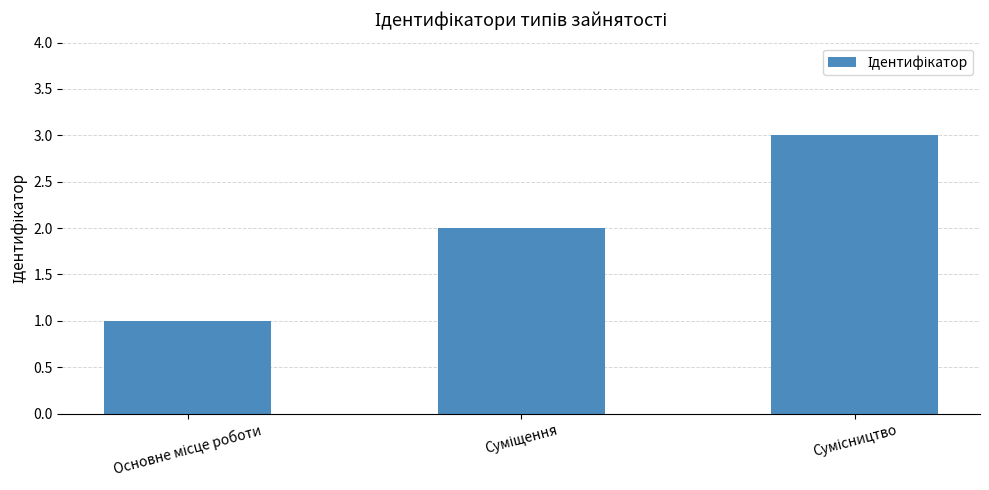

Count the values in the range 1 to 3.

3